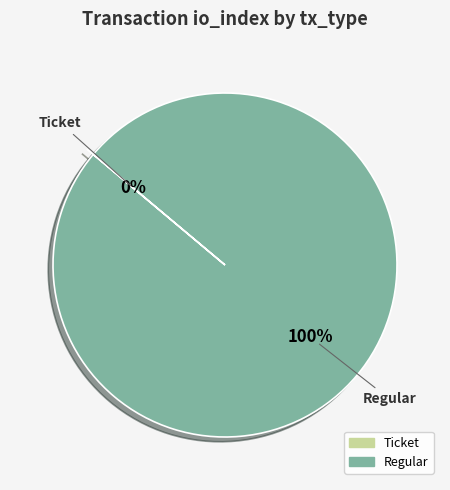

Which slice is the smallest?

Ticket